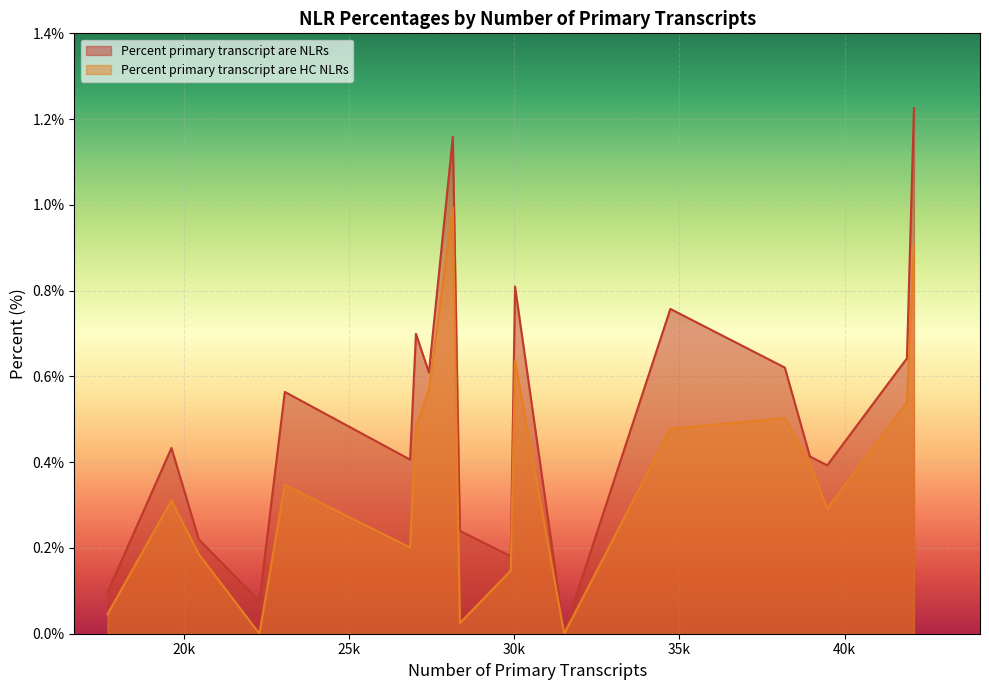

At Rice, list the series in order from smallest to largest.

Percent primary transcript are HC NLRs, Percent primary transcript are NLRs